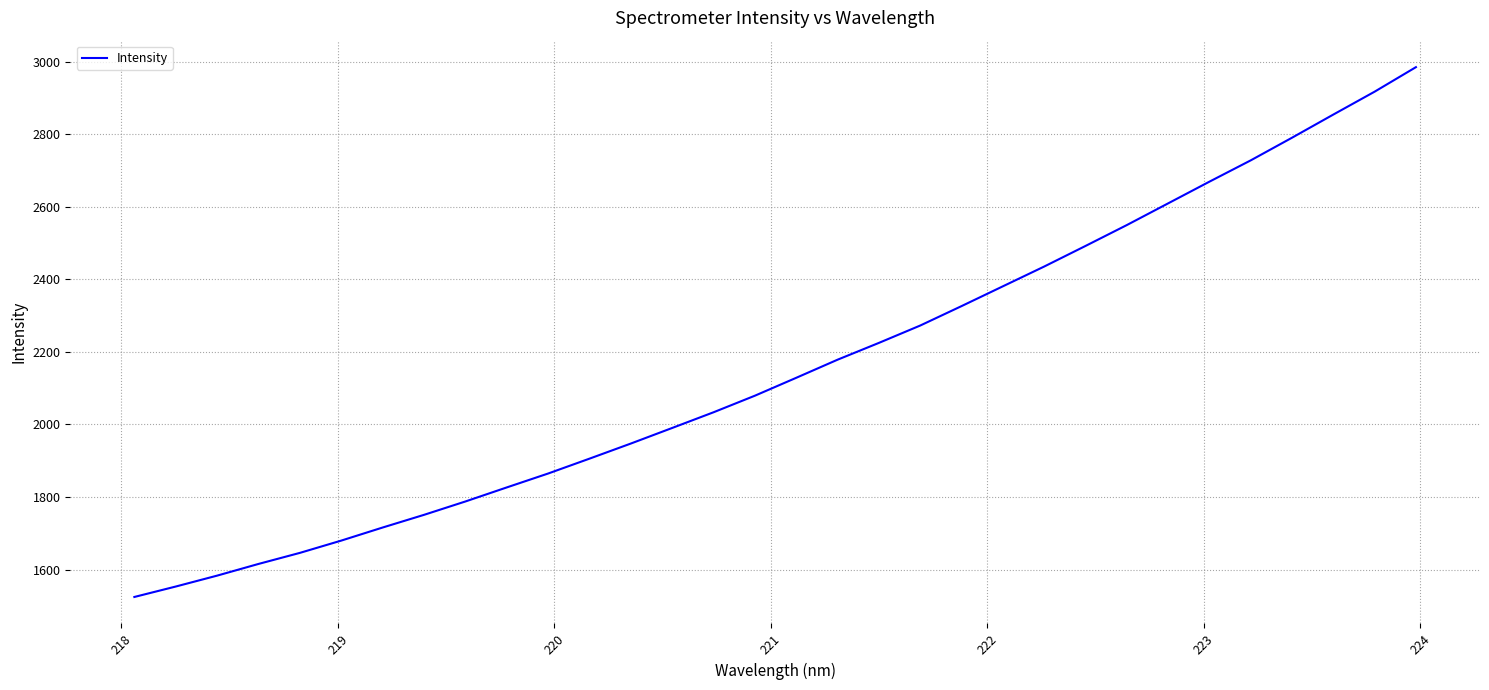

What is the difference between the maximum and minimum values?

1460.4